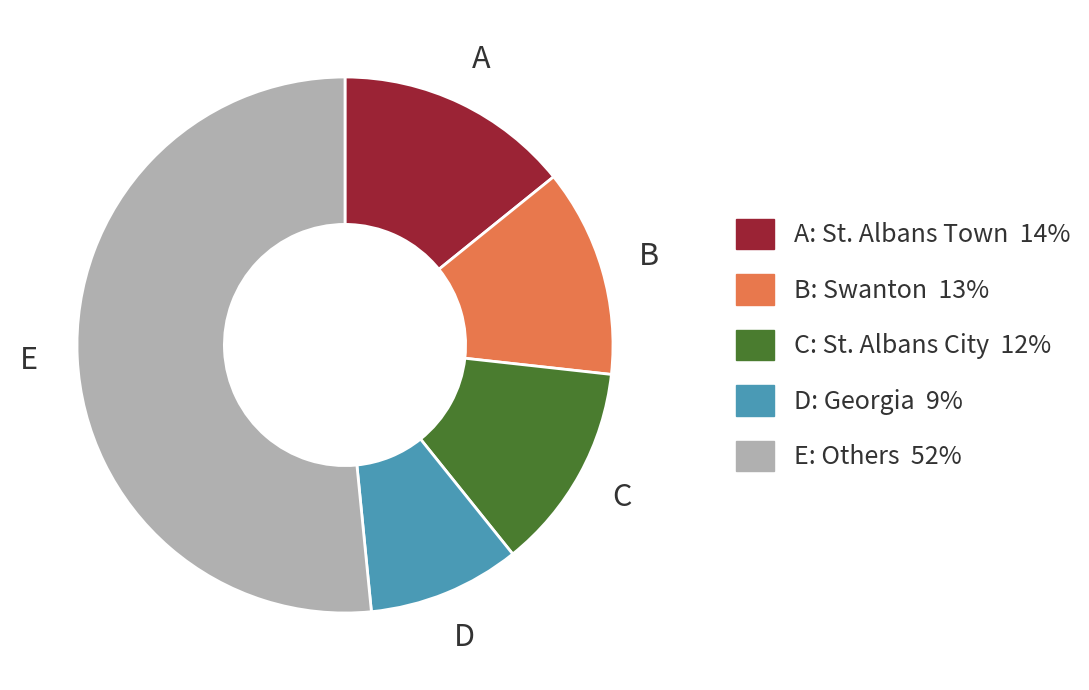

Is there a majority slice in this chart?

Yes